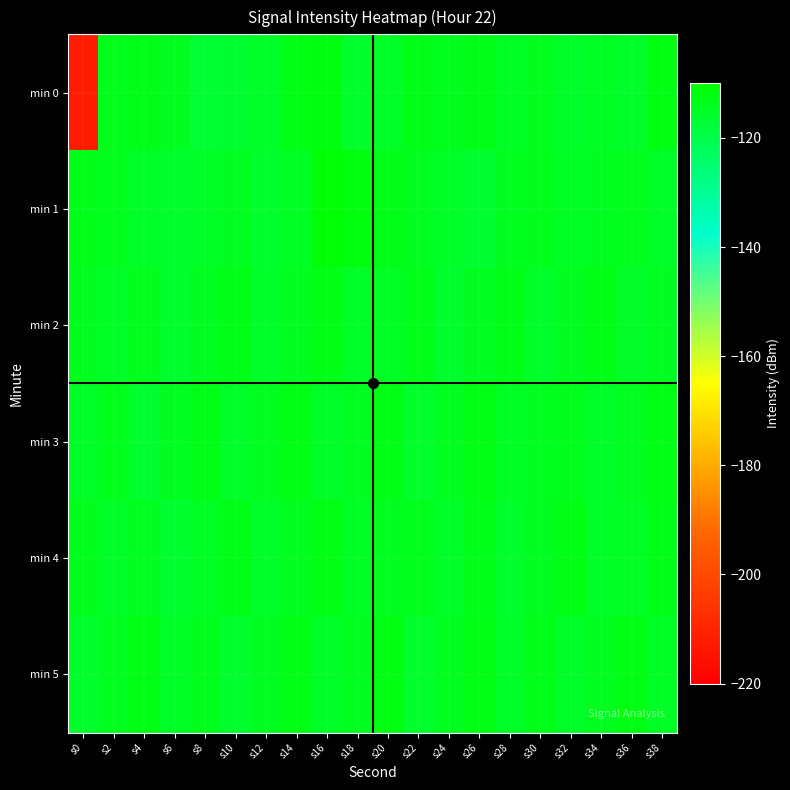

Reading left to right, list all the values displayed in this chart.

min 0: s0=-212.4	s2=-113.7	s4=-113.3	s6=-114.2	s8=-117.0	s10=-116.7	s12=-115.7	s14=-112.6	s16=-112.2	s18=-115.9	s20=-115.4	s22=-113.3	s24=-114.0	s26=-113.1	s28=-115.1	s30=-113.9	s32=-115.8	s34=-114.8	s36=-115.7	s38=-112.5
min 1: s0=-113.5	s2=-114.0	s4=-115.6	s6=-116.2	s8=-115.2	s10=-114.2	s12=-116.1	s14=-114.8	s16=-110.7	s18=-111.7	s20=-113.2	s22=-114.1	s24=-115.5	s26=-116.8	s28=-114.3	s30=-113.7	s32=-115.1	s34=-114.6	s36=-113.9	s38=-115.2
min 2: s0=-114.1	s2=-115.2	s4=-113.8	s6=-116.1	s8=-114.5	s10=-113.2	s12=-115.7	s14=-114.3	s16=-112.9	s18=-115.4	s20=-114.8	s22=-113.5	s24=-116.2	s26=-114.7	s28=-113.1	s30=-115.6	s32=-114.2	s34=-112.8	s36=-115.3	s38=-114.6
min 3: s0=-115.5	s2=-113.9	s4=-116.3	s6=-114.7	s8=-113.1	s10=-115.8	s12=-114.4	s14=-112.7	s16=-115.2	s18=-114.6	s20=-113.0	s22=-115.9	s24=-114.5	s26=-112.6	s28=-115.1	s30=-114.3	s32=-113.7	s34=-115.6	s36=-114.2	s38=-112.8
min 4: s0=-113.8	s2=-115.3	s4=-114.1	s6=-116.4	s8=-114.9	s10=-113.2	s12=-115.7	s14=-114.3	s16=-112.6	s18=-115.1	s20=-114.5	s22=-113.8	s24=-115.2	s26=-113.6	s28=-115.9	s30=-114.5	s32=-112.9	s34=-115.4	s36=-114.8	s38=-113.1
min 5: s0=-116.1	s2=-114.5	s4=-112.8	s6=-115.3	s8=-113.7	s10=-116.2	s12=-114.6	s14=-113.0	s16=-115.5	s18=-114.1	s20=-112.4	s22=-115.9	s24=-114.3	s26=-112.7	s28=-115.2	s30=-113.6	s32=-115.8	s34=-114.2	s36=-112.6	s38=-115.0